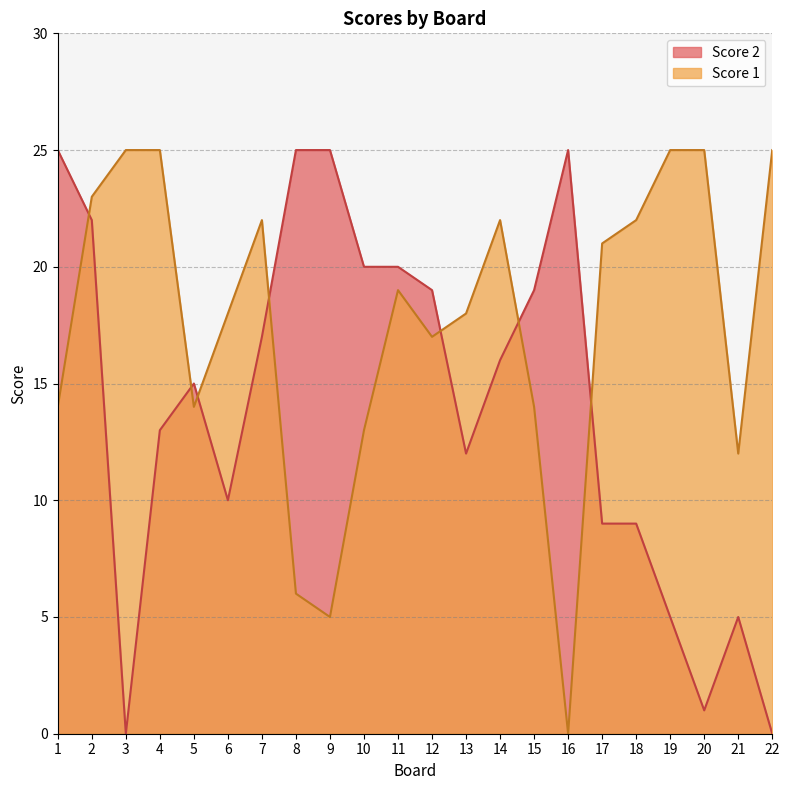

Where is the first local minimum for Score 2?

3